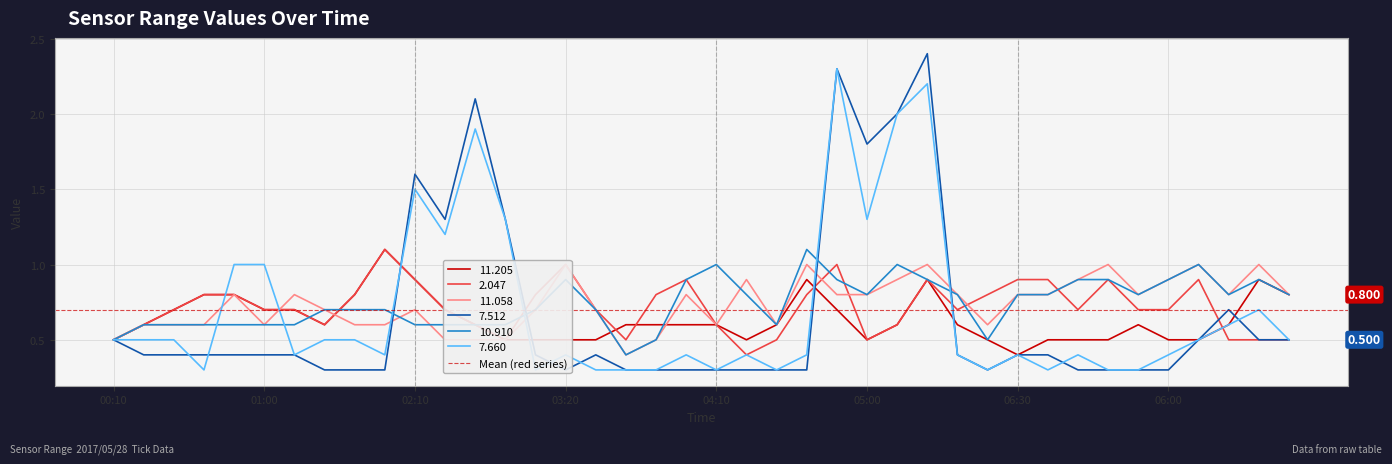

The 7.660 series shows 0.9 at 2017/05/28 06:30. True or false?

False